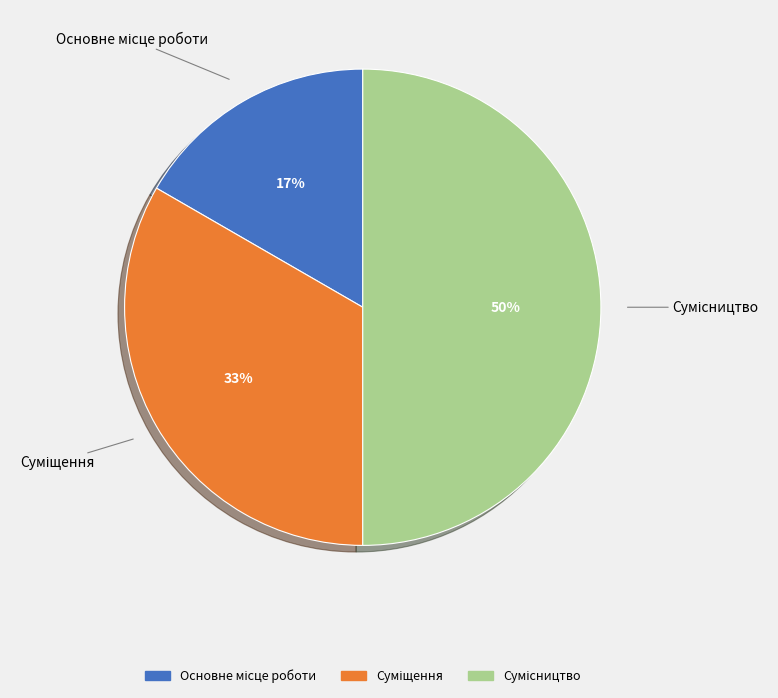

To the nearest percent, what is the average slice percentage?

33%